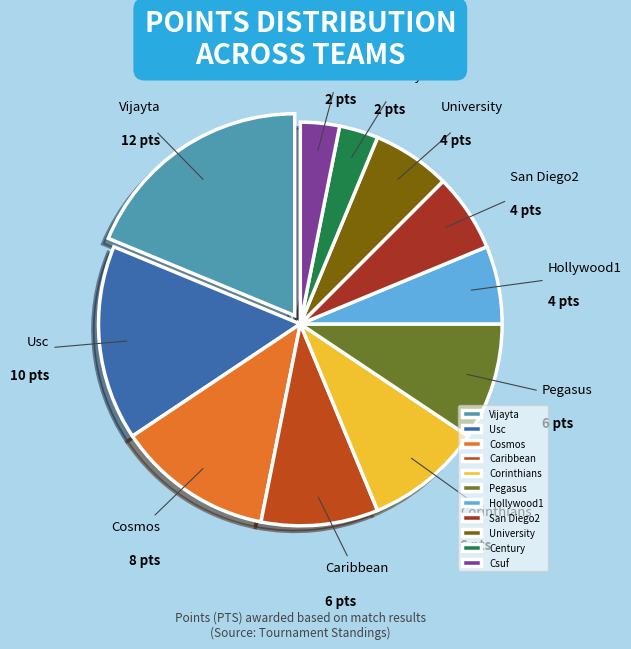

Does any single category account for the majority?

No